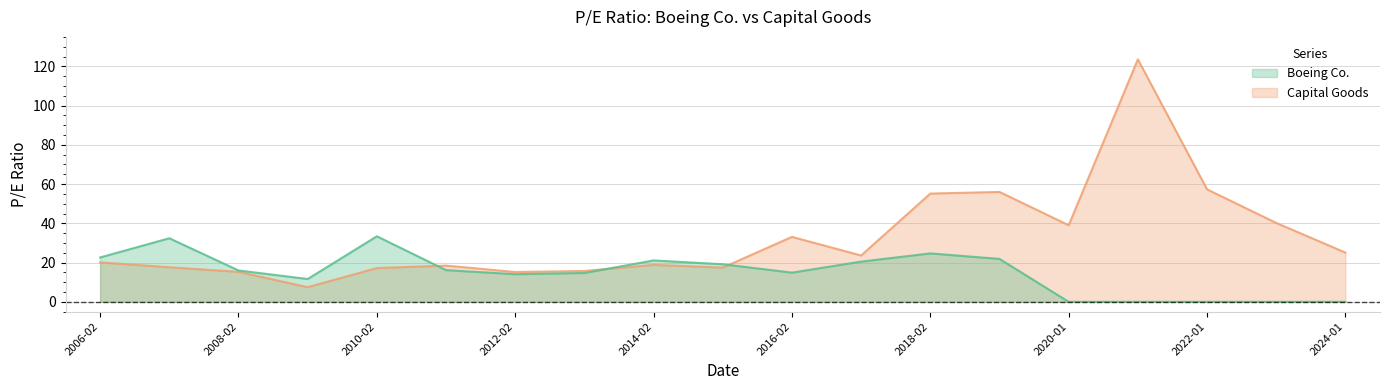

At which category does Capital Goods reach its first local peak?

2011-02-09